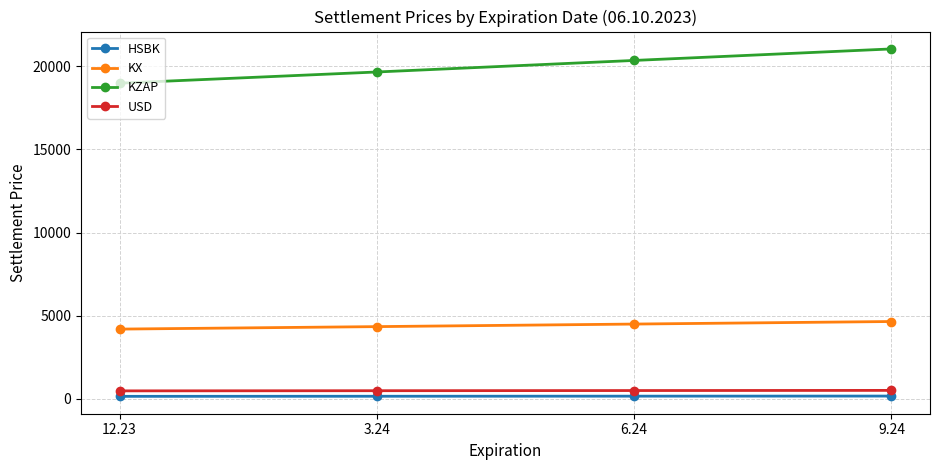

Is this an area chart (filled region under the line)?

No